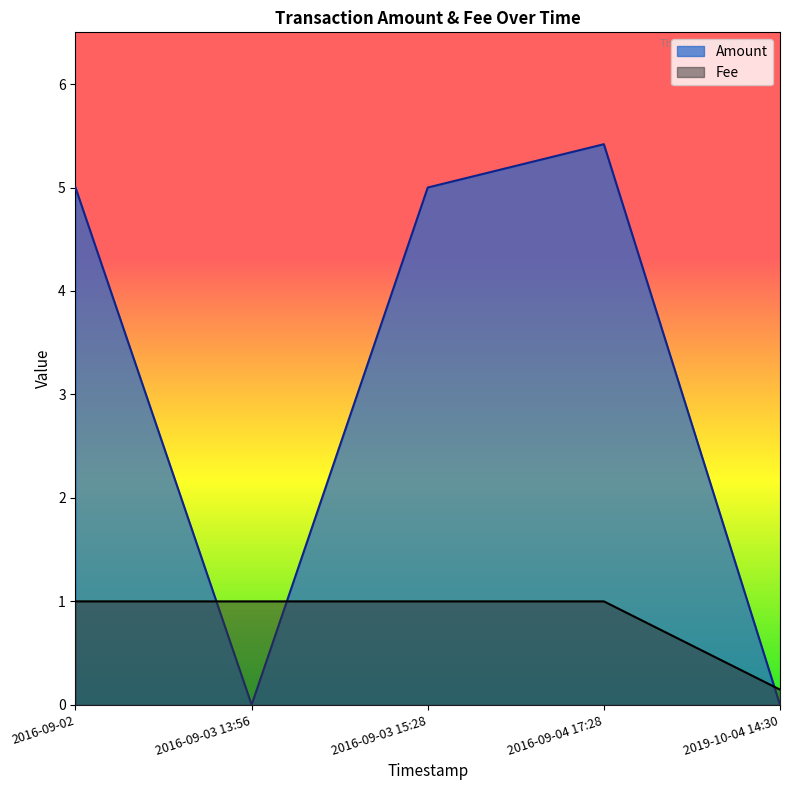

True or false: Fee has more than 0 points higher than both neighbors.

False